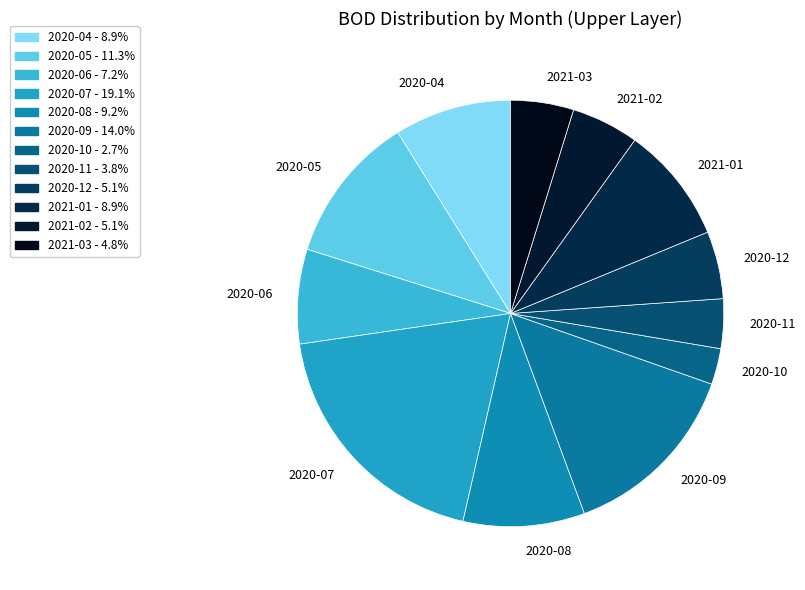

Is there a majority slice in this chart?

No